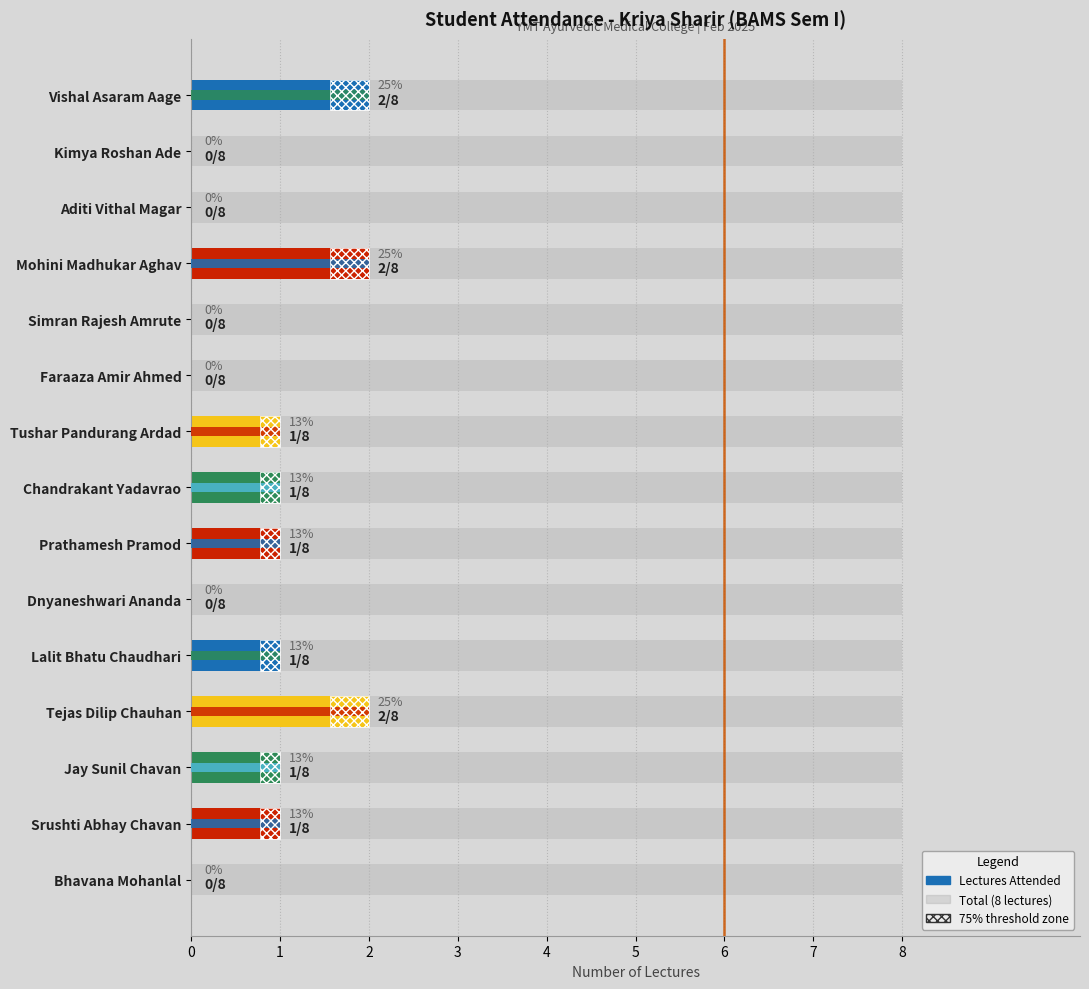

Rank the categories by value from highest to lowest.

Vishal Asaram Aage, Mohini Madhukar Aghav, Tejas Dilip Chauhan, Tushar Pandurang Ardad, Chandrakant Yadavrao Awhad, Prathamesh Pramod Birodkar, Lalit Bhatu Chaudhari, Jay Sunil Chavan, Srushti Abhay Chavan, Kimya Roshan Ade, Aditi Vithal Magar, Simran Rajesh Amrute, Faraaza Amir Ahmed Ansari, Dnyaneshwari Ananda Buchade, Bhavana Mohanlal Choudhary